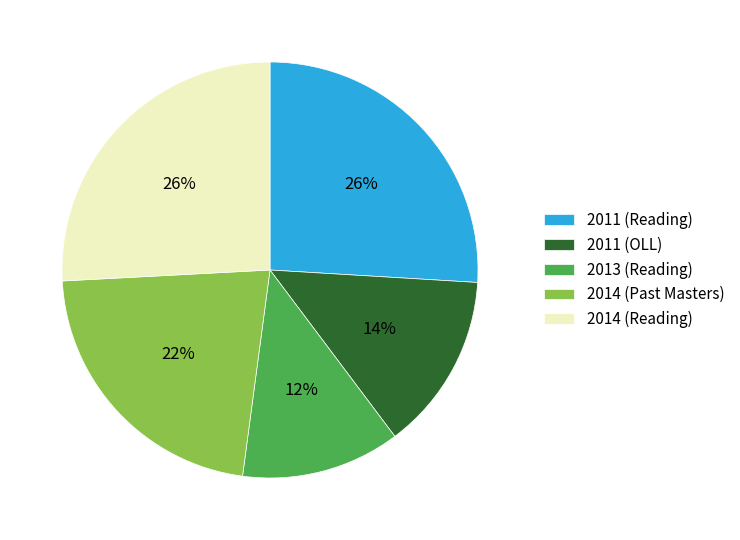

Does any single category account for the majority?

No